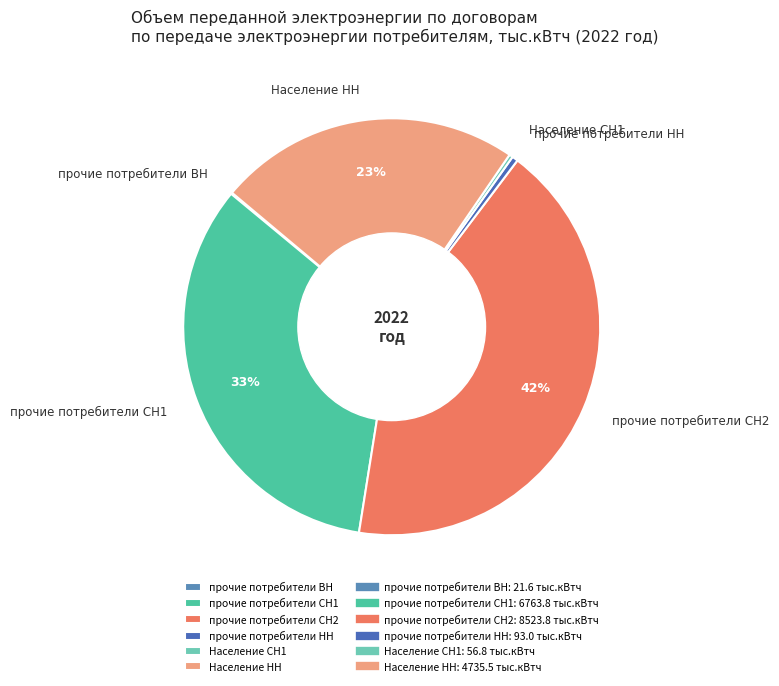

To the nearest percent, what is the combined percentage of прочие потребители НН and прочие потребители СН2?

43%